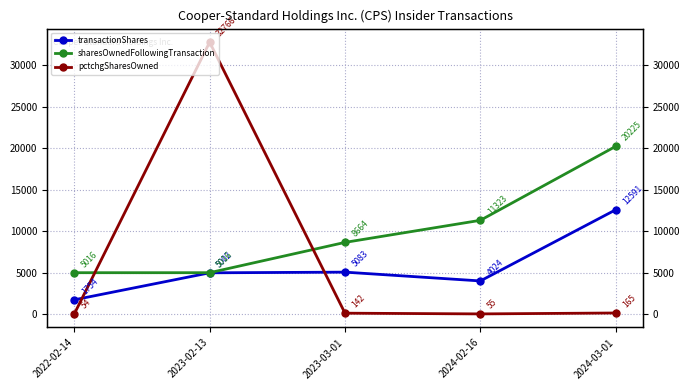

What is the smallest value displayed?

54